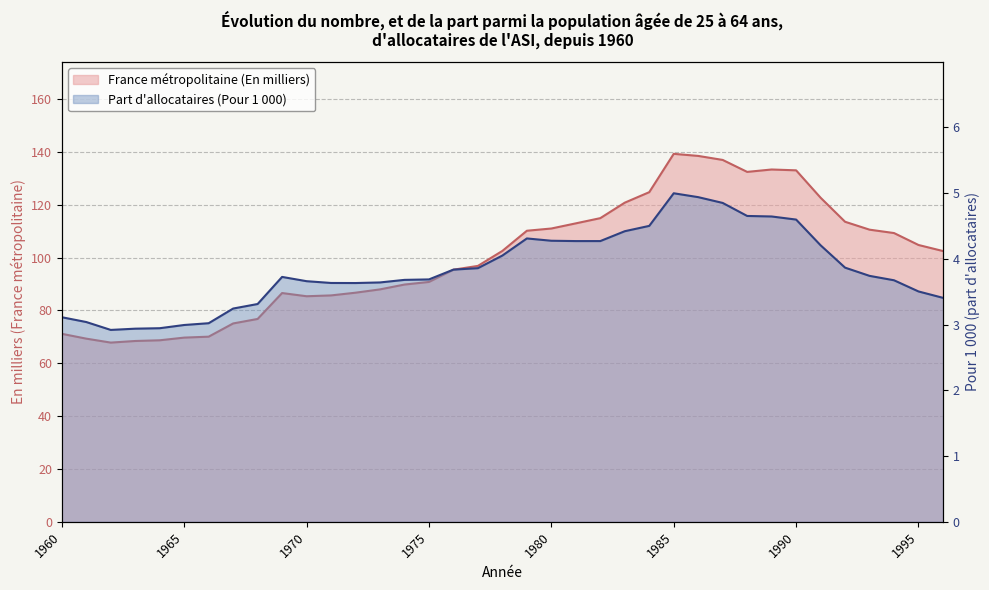

At which category does Part d'allocataires (Pour 1 000) reach its first local peak?

1969